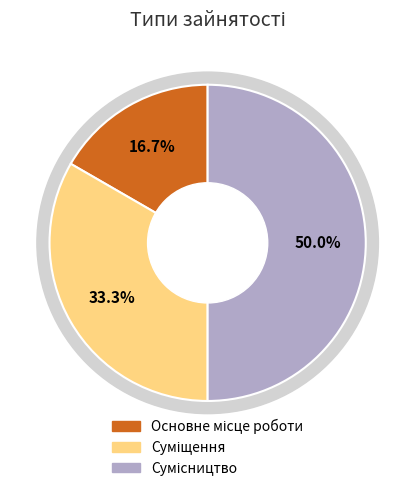

To the nearest percent, what percentage of the pie is Суміщення?

33%